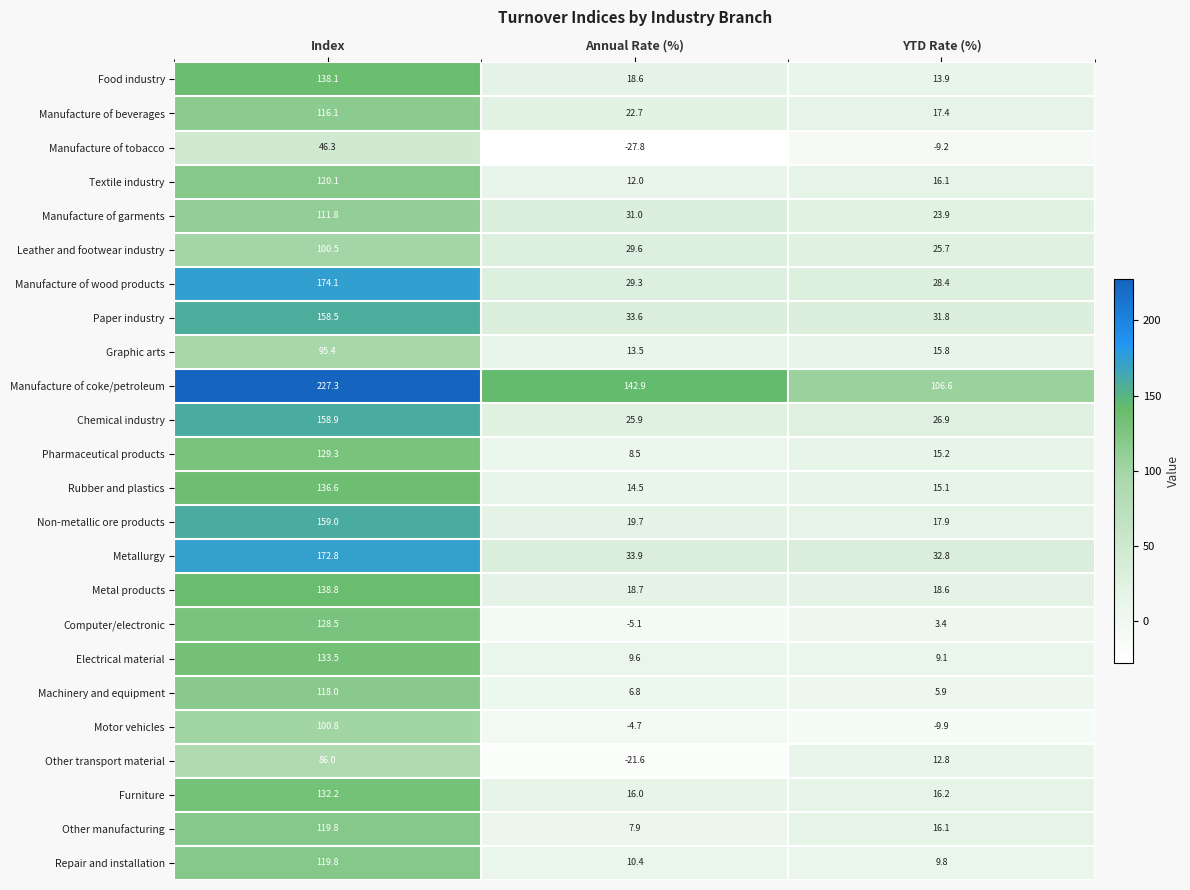

The Machinery and equipment series shows 4.0 at Annual Rate (%). True or false?

False